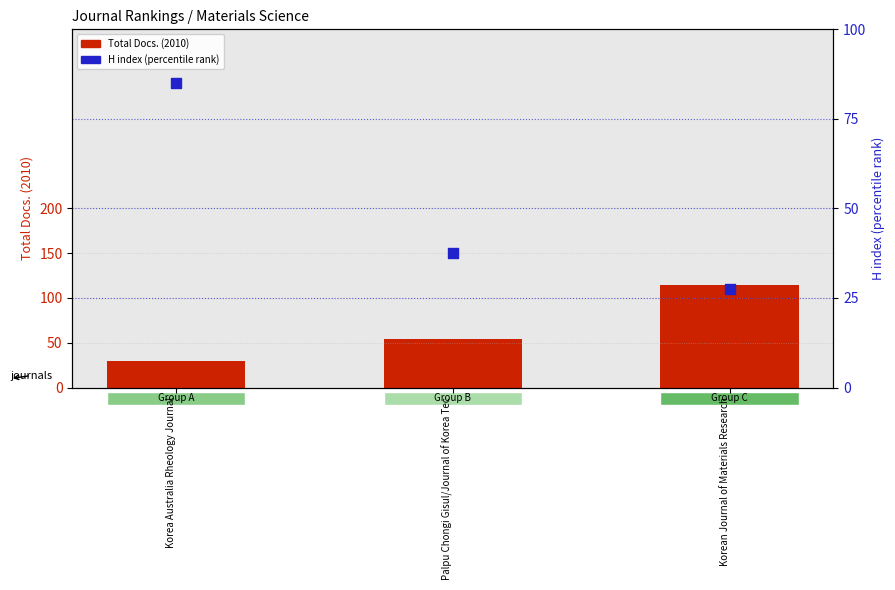

At how many categories does at least one series exceed 105?

1